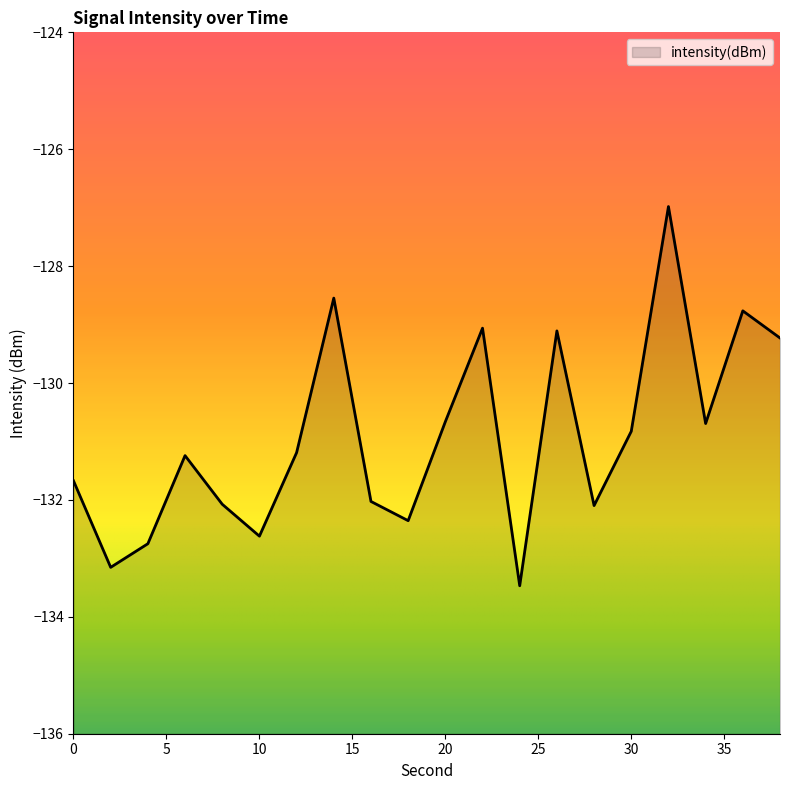

How many data points are less than -131?

11